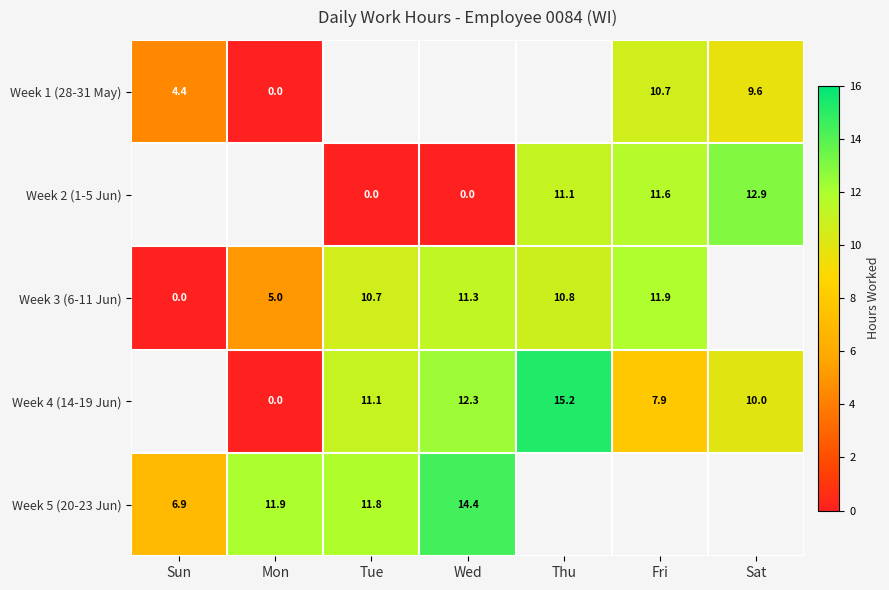

Which category has the lowest value in the Week 5 (20-23 Jun) series?

Sun